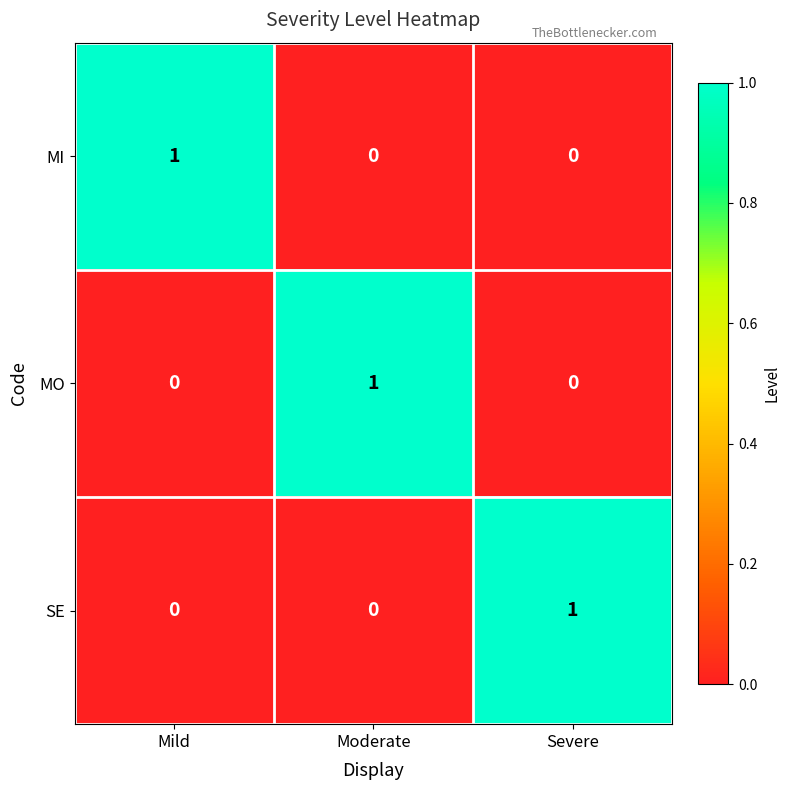

How many SE values are between 0 and 1?

3